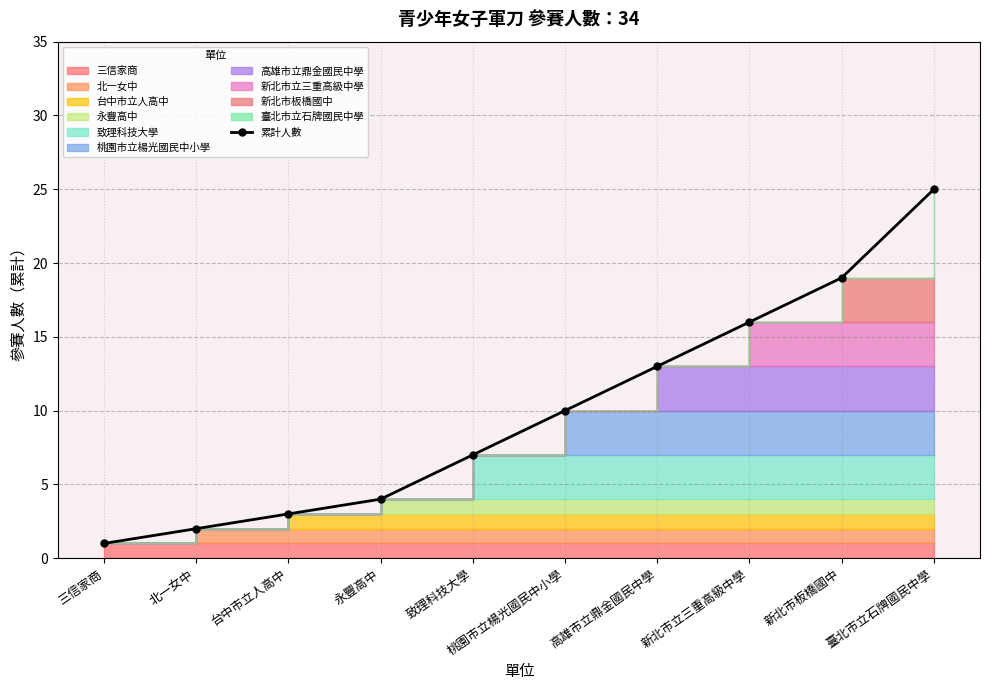

Approximately how many times larger is the value at 台中市立人高中 compared to 新北市板橋國中?

0.2